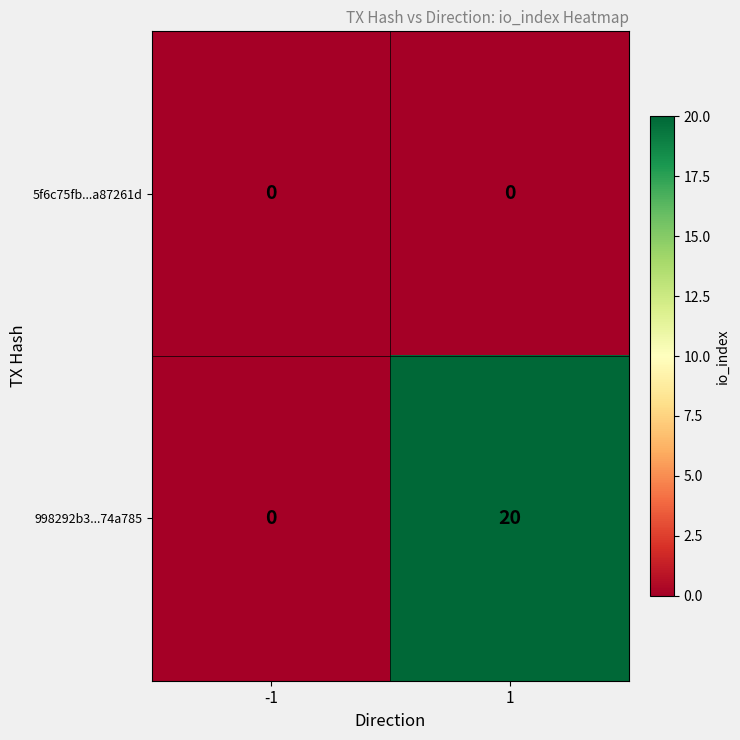

At 1, list the series in order from largest to smallest.

998292b3...74a785, 5f6c75fb...a87261d